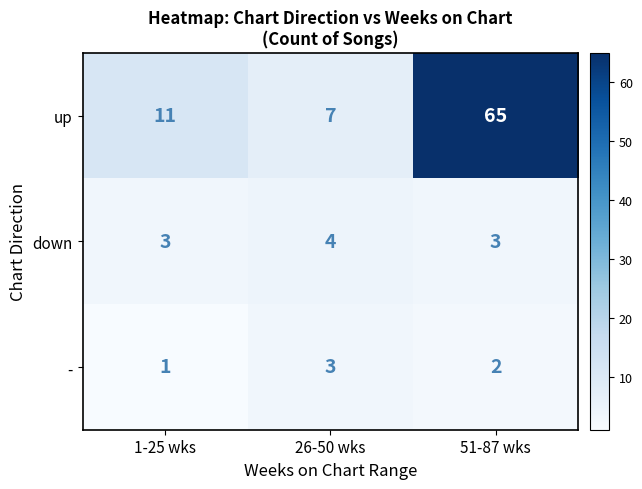

Which series has the largest total across all categories?

up